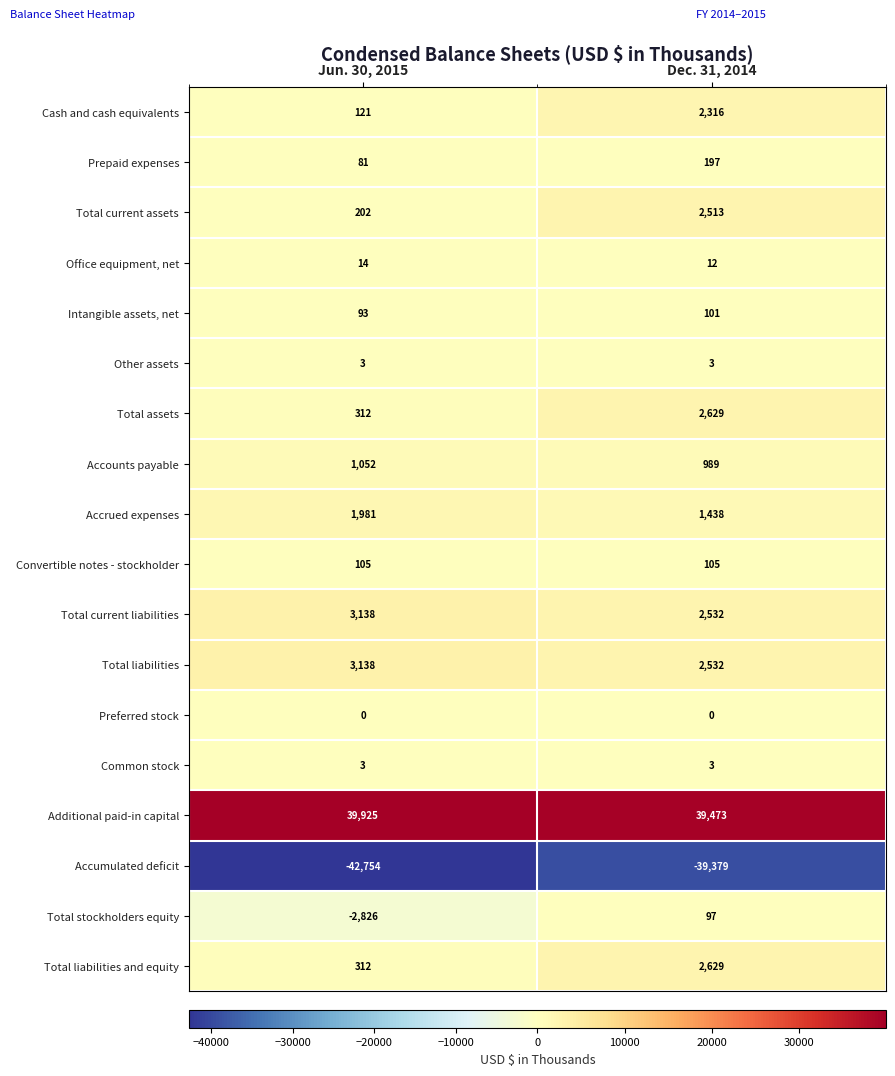

List the labels in order of Office equipment, net value, largest first.

Jun. 30, 2015, Dec. 31, 2014